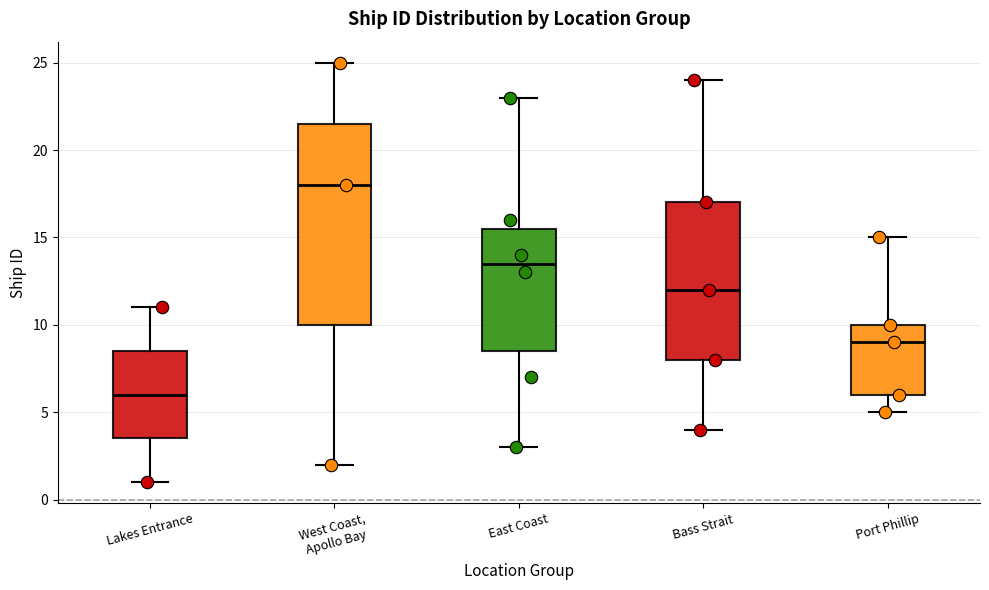

Which box's median line is the lowest?

Lakes Entrance